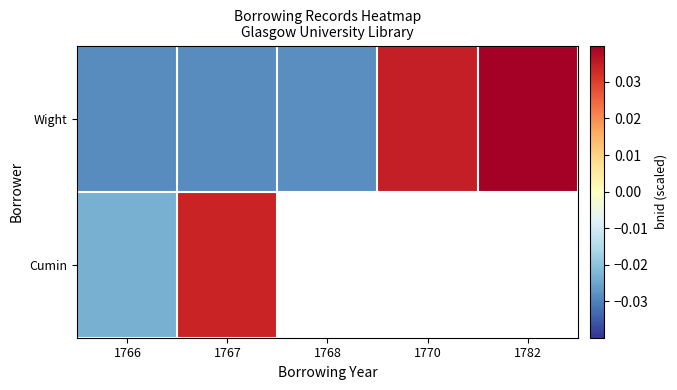

Which series has the largest range (max minus min)?

Wight